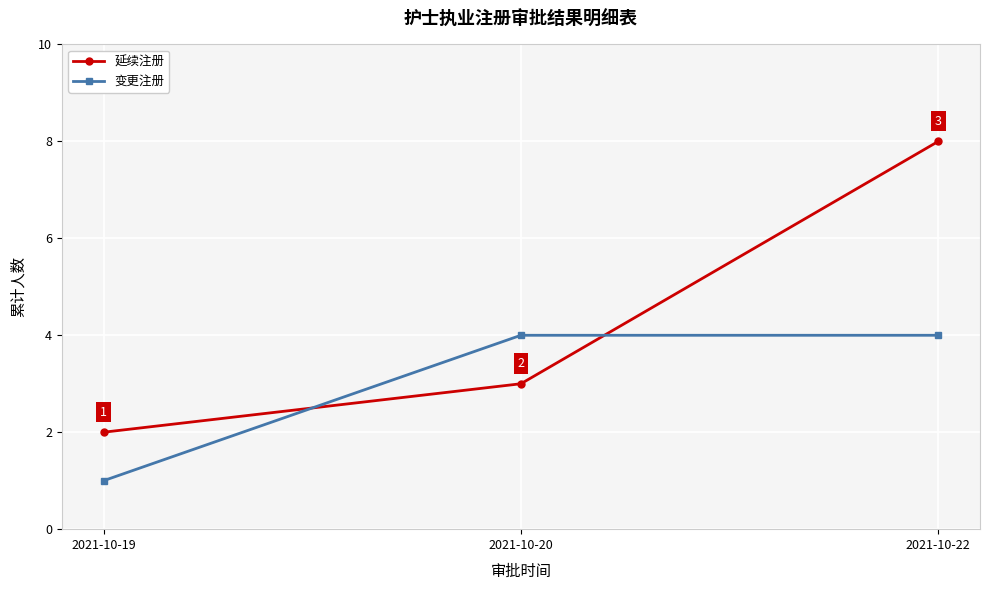

Is the value of 变更注册 at 2021-10-19 greater than the value of 延续注册 at 2021-10-19?

No